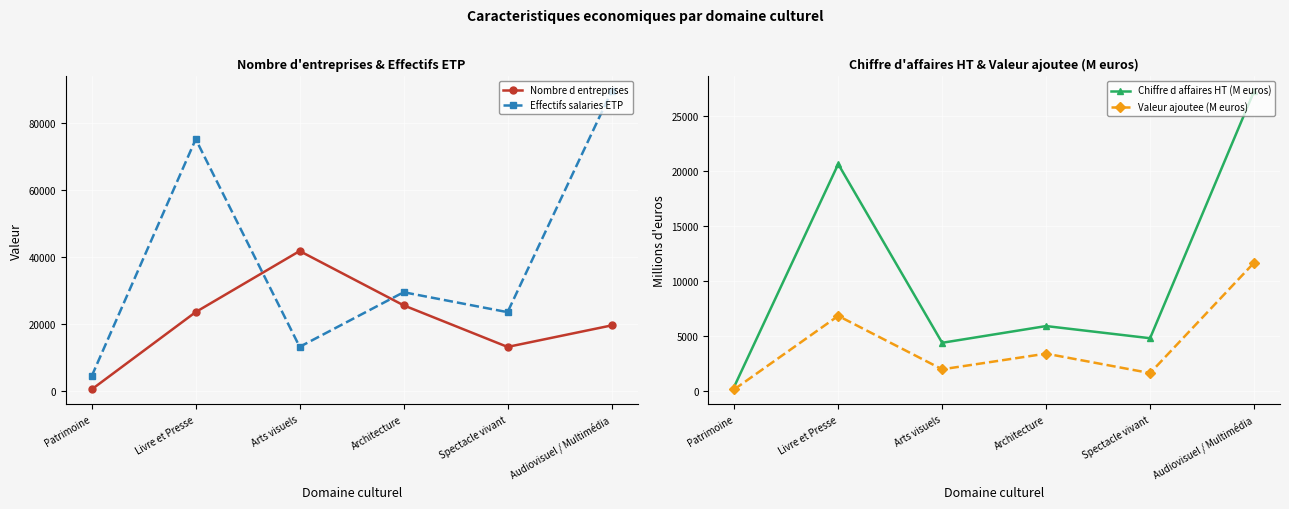

Where is Chiffre d affaires HT (M euros) nearest to the value 13863?

Livre et Presse